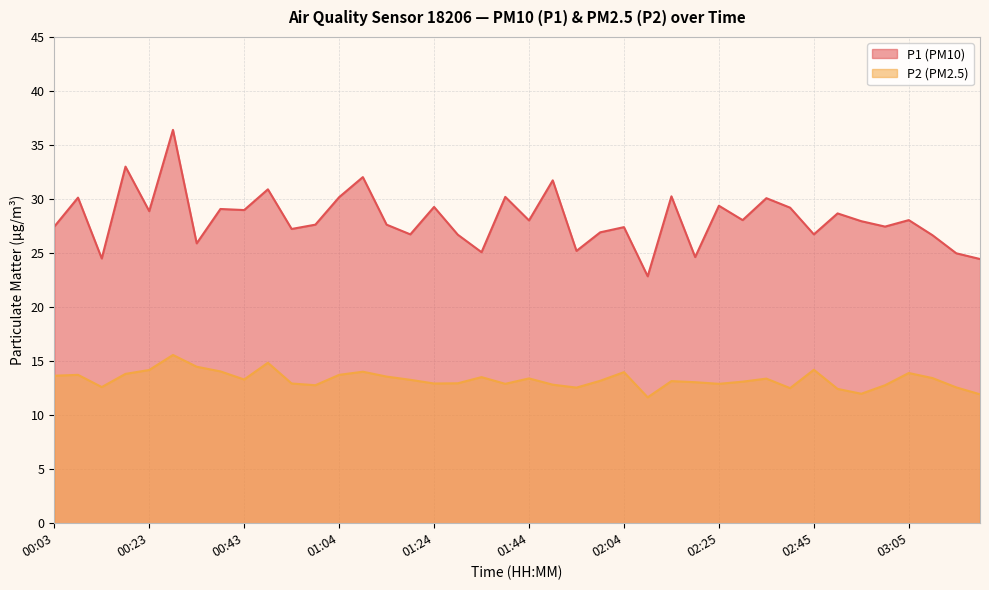

Reading left to right, what are all the values shown in this chart?

P1: 00:03=27.4	00:08=30.1	00:13=24.5	00:18=33.0	00:23=28.9	00:28=36.4	00:33=25.9	00:38=29.1	00:43=29.0	00:48=30.9	00:54=27.2	00:59=27.6	01:04=30.2	01:09=32.0	01:14=27.6	01:19=26.7	01:24=29.3	01:29=26.7	01:34=25.1	01:39=30.2	01:44=28.0	01:49=31.7	01:54=25.2	01:59=26.9	02:04=27.4	02:09=22.9	02:15=30.2	02:20=24.6	02:25=29.4	02:30=28.1	02:35=30.1	02:40=29.2	02:45=26.7	02:50=28.7	02:55=27.9	03:00=27.4	03:05=28.1	03:10=26.6	03:15=25.0	03:20=24.4
P2: 00:03=13.7	00:08=13.7	00:13=12.6	00:18=13.8	00:23=14.2	00:28=15.6	00:33=14.5	00:38=14.1	00:43=13.3	00:48=14.8	00:54=12.9	00:59=12.8	01:04=13.7	01:09=14.0	01:14=13.6	01:19=13.3	01:24=12.9	01:29=12.9	01:34=13.5	01:39=12.9	01:44=13.4	01:49=12.8	01:54=12.6	01:59=13.2	02:04=14.0	02:09=11.7	02:15=13.2	02:20=13.1	02:25=12.9	02:30=13.1	02:35=13.4	02:40=12.5	02:45=14.2	02:50=12.4	02:55=12.0	03:00=12.8	03:05=13.9	03:10=13.4	03:15=12.6	03:20=11.9